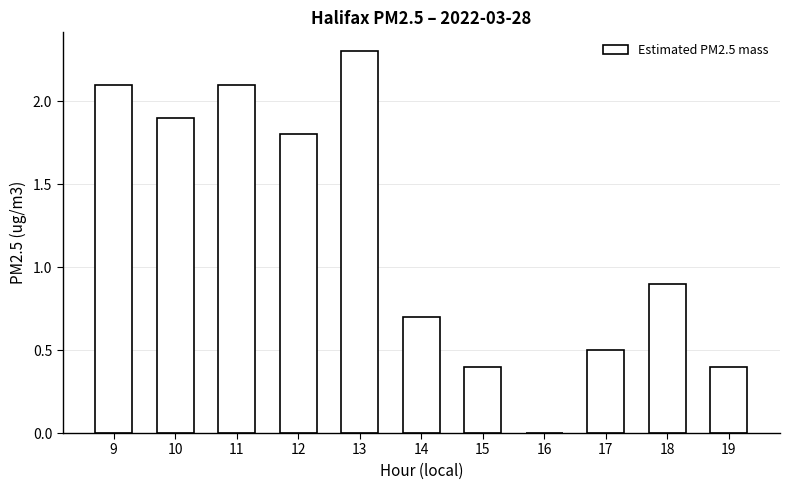

How many values exceed 0?

10